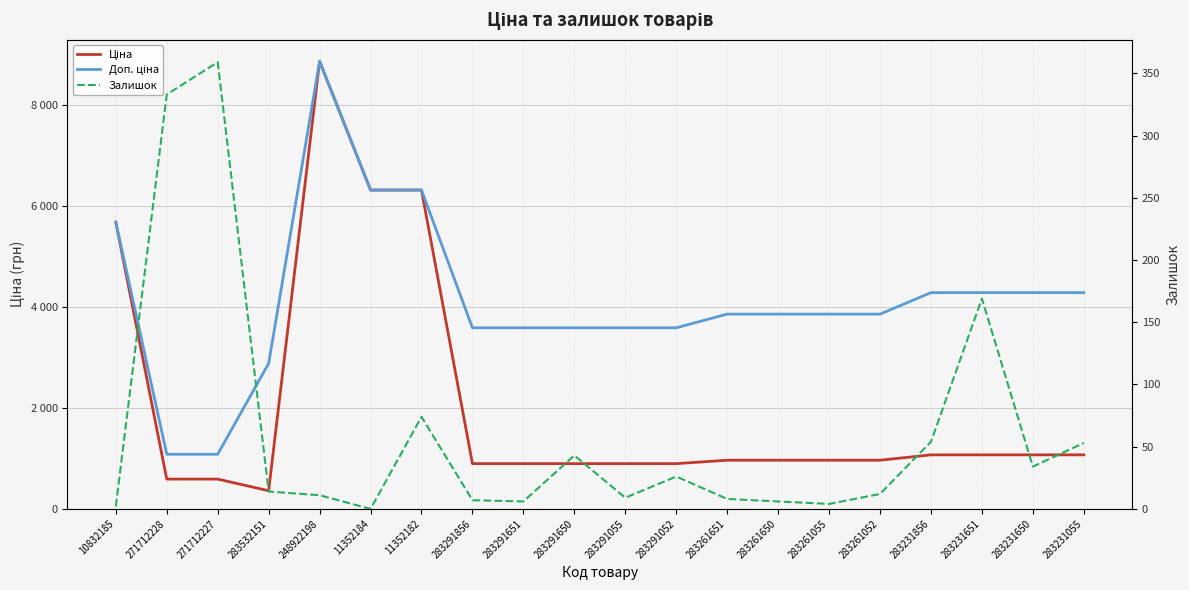

True or false: Доп. ціна has more than 2 points higher than both neighbors.

False